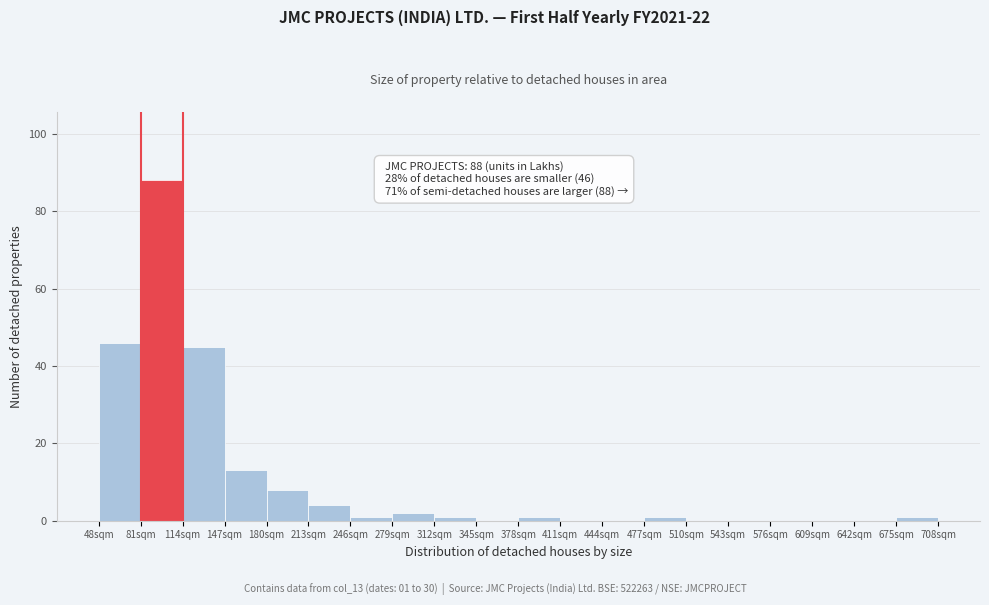

Which range on the x-axis has the tallest bar?

81 to 114